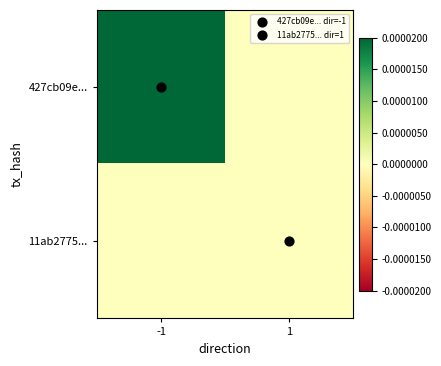

How many data points does each series have?

2